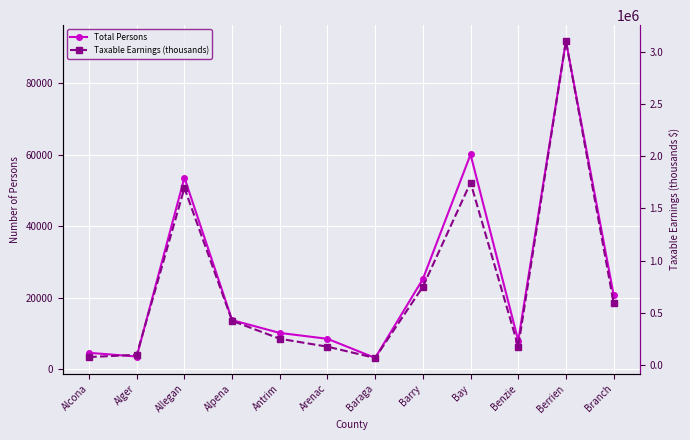

Does the chart display data point markers on the line(s)?

Yes